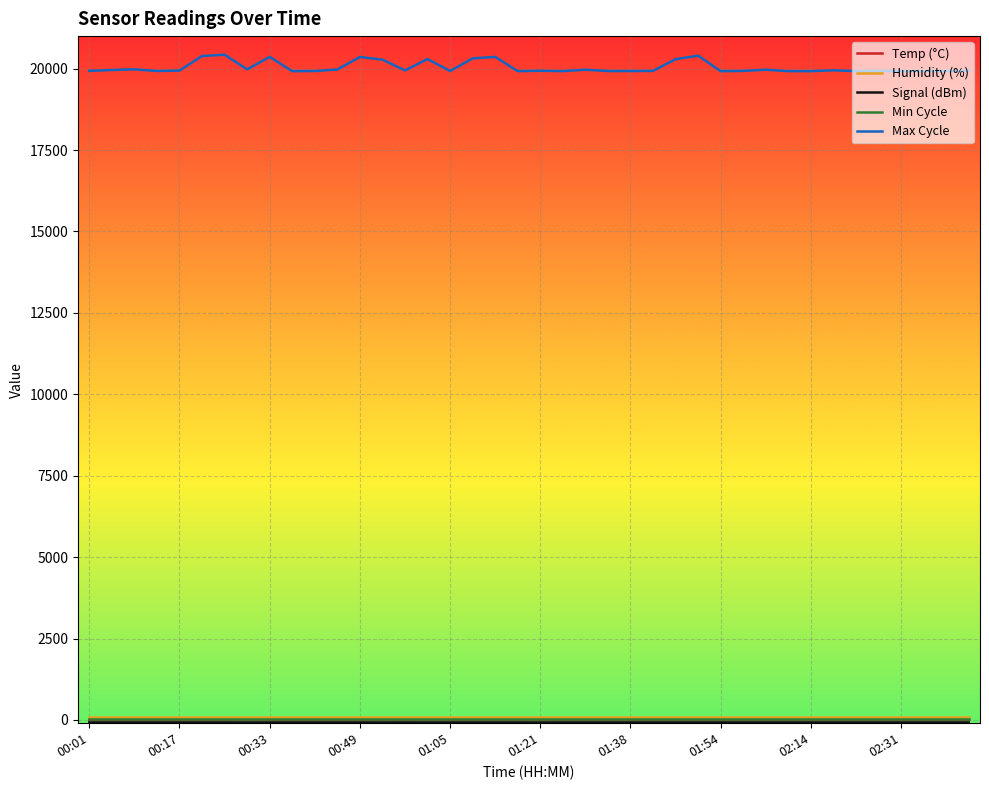

What is the greatest value displayed?

20429.0